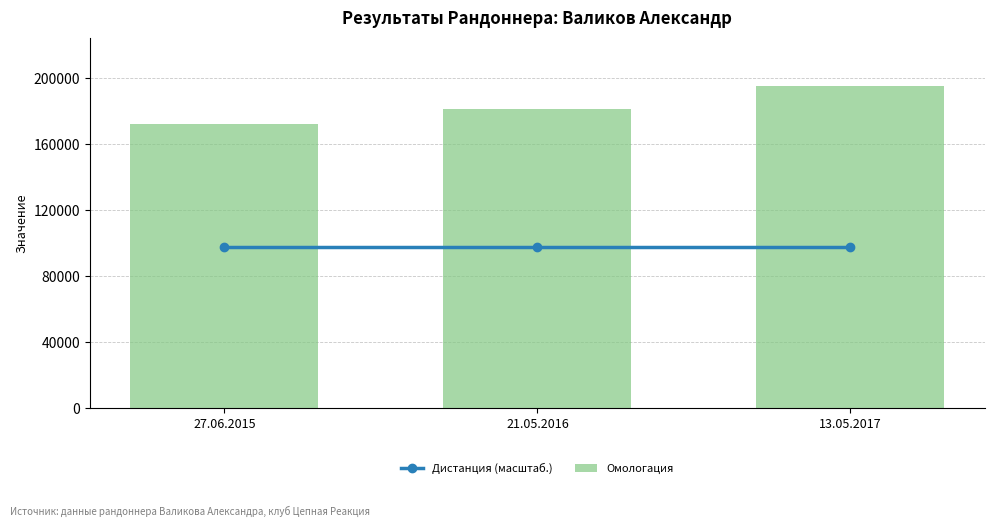

What is the difference between the Омологация values at 13.05.2017 and 27.06.2015?

23090